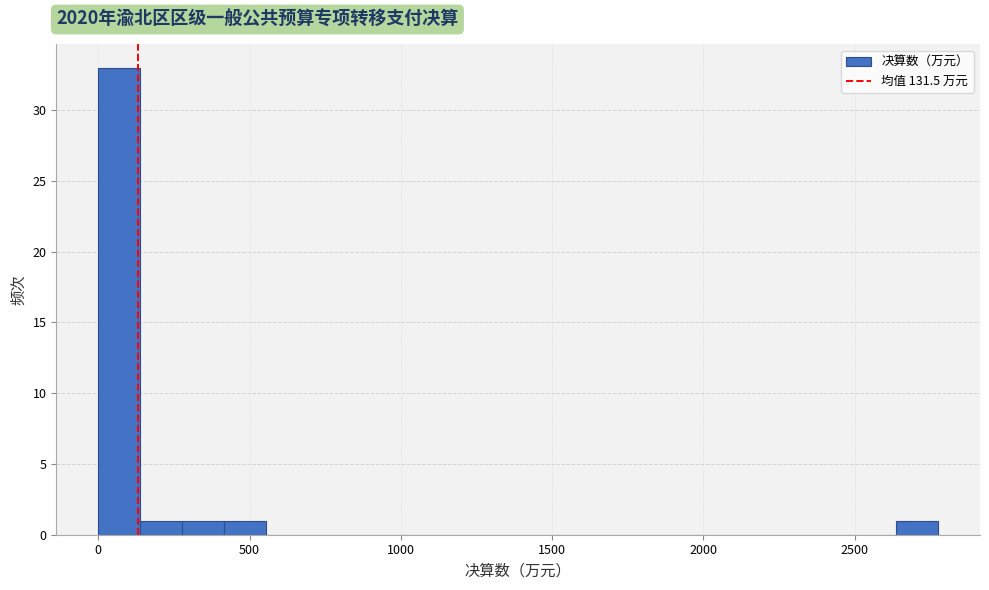

Around what value on the x-axis is the tallest bar? Give the approximate position of its centre, as read against the axis.

50